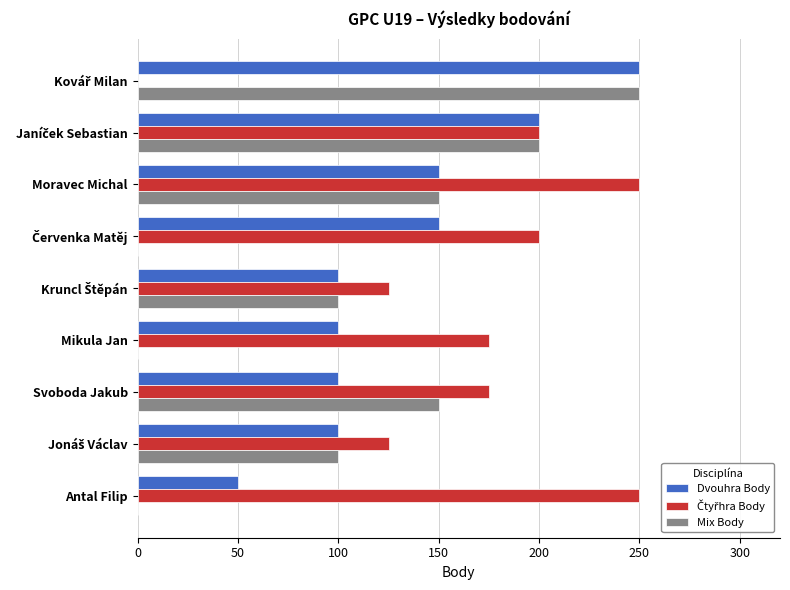

The Dvouhra Body series shows 100 at Mikula Jan. True or false?

True